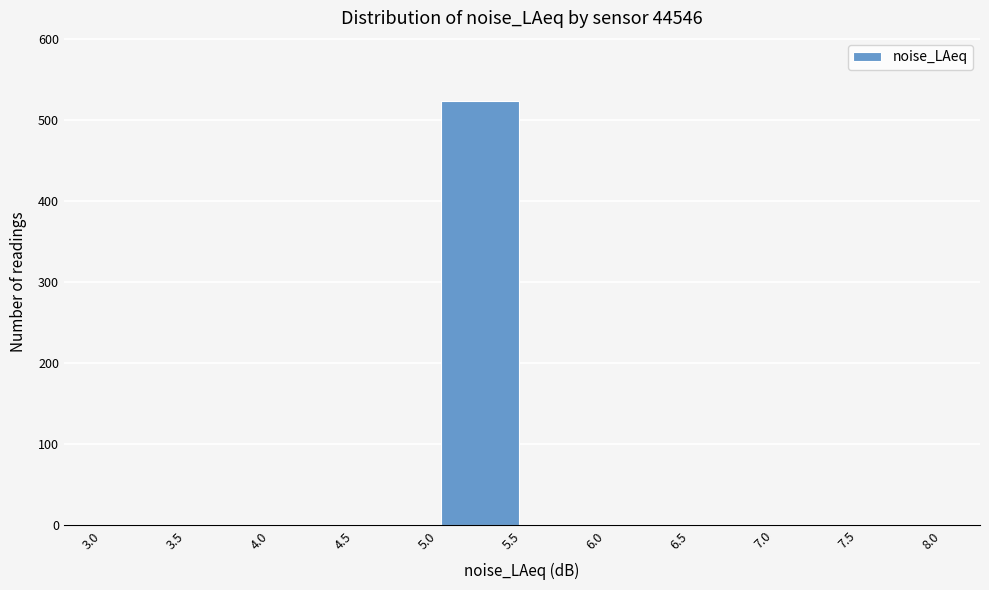

Which range on the x-axis has the tallest bar?

5.0 to 5.5